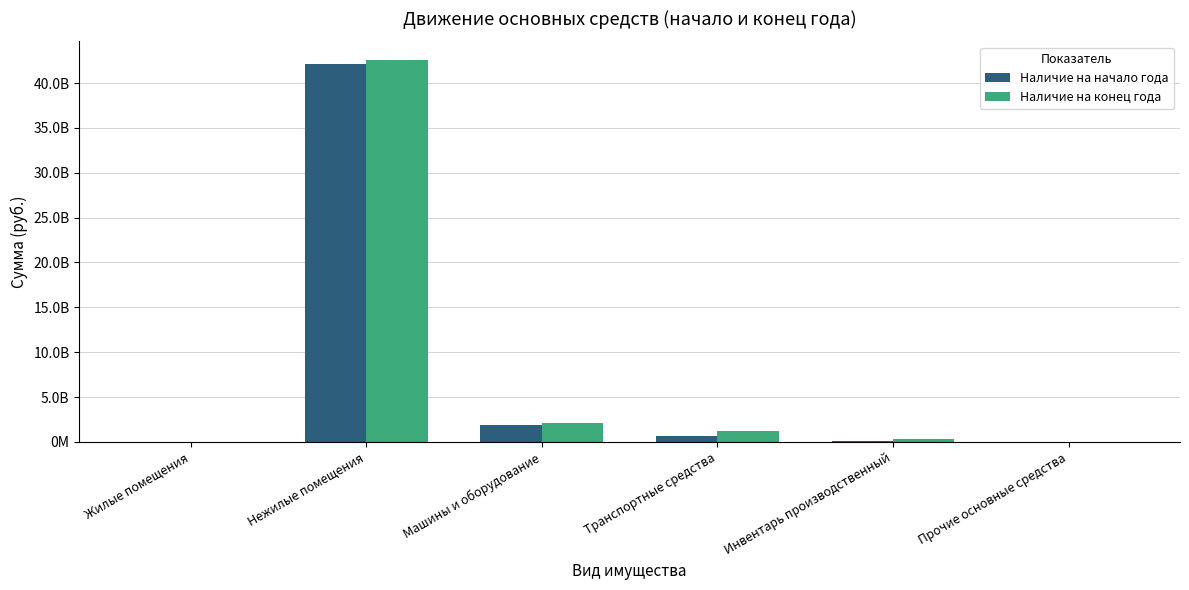

At which category is the sum across all series the highest?

Нежилые помещения